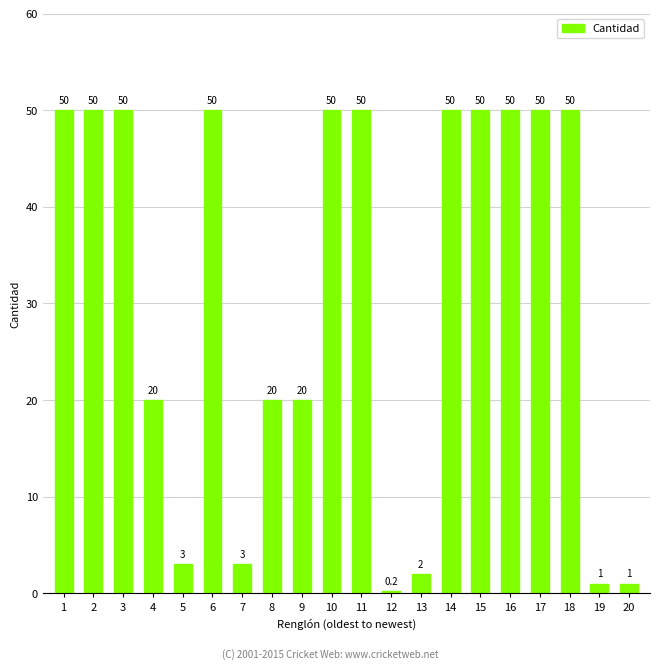

Reading left to right, transcribe all the data shown in this chart.

50.0	50.0	50.0	20.0	3.0	50.0	3.0	20.0	20.0	50.0	50.0	0.2	2.0	50.0	50.0	50.0	50.0	50.0	1.0	1.0